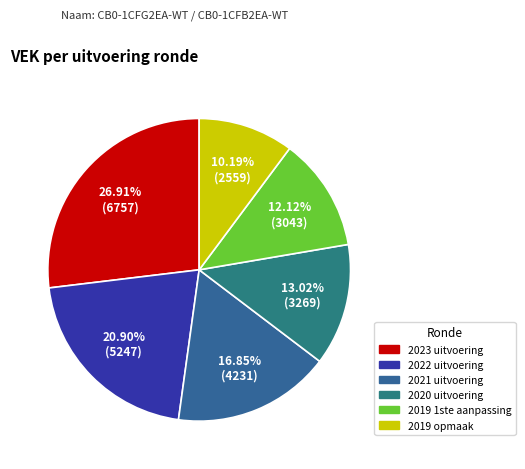

Is it true that 2022 uitvoering is 21% of the pie?

True